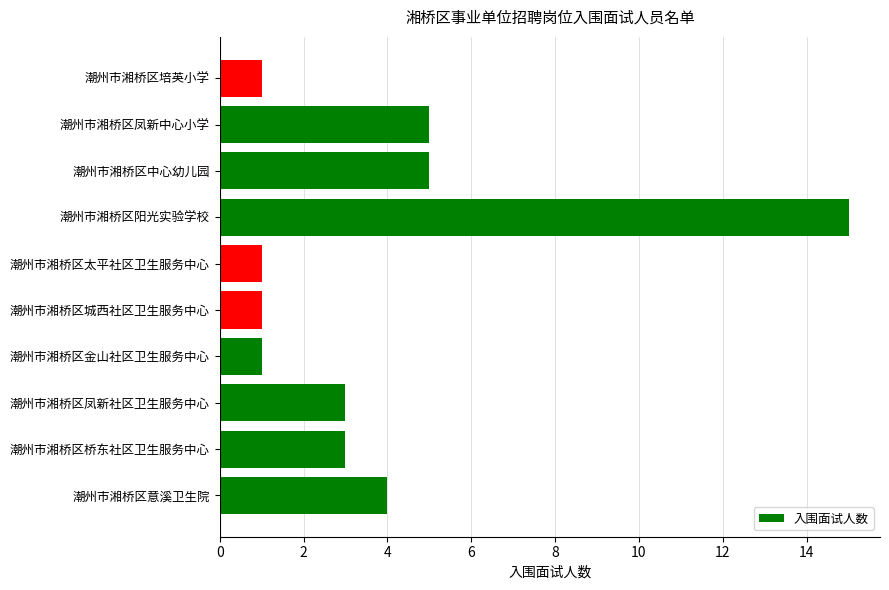

What is the difference between the second highest and minimum values?

4